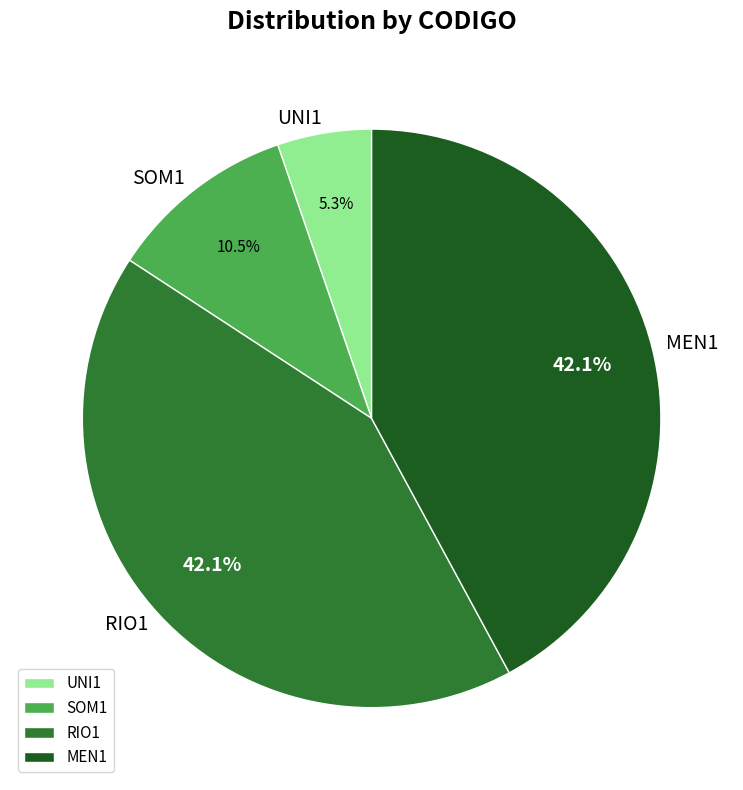

True or false: RIO1 accounts for 42% of the total.

True